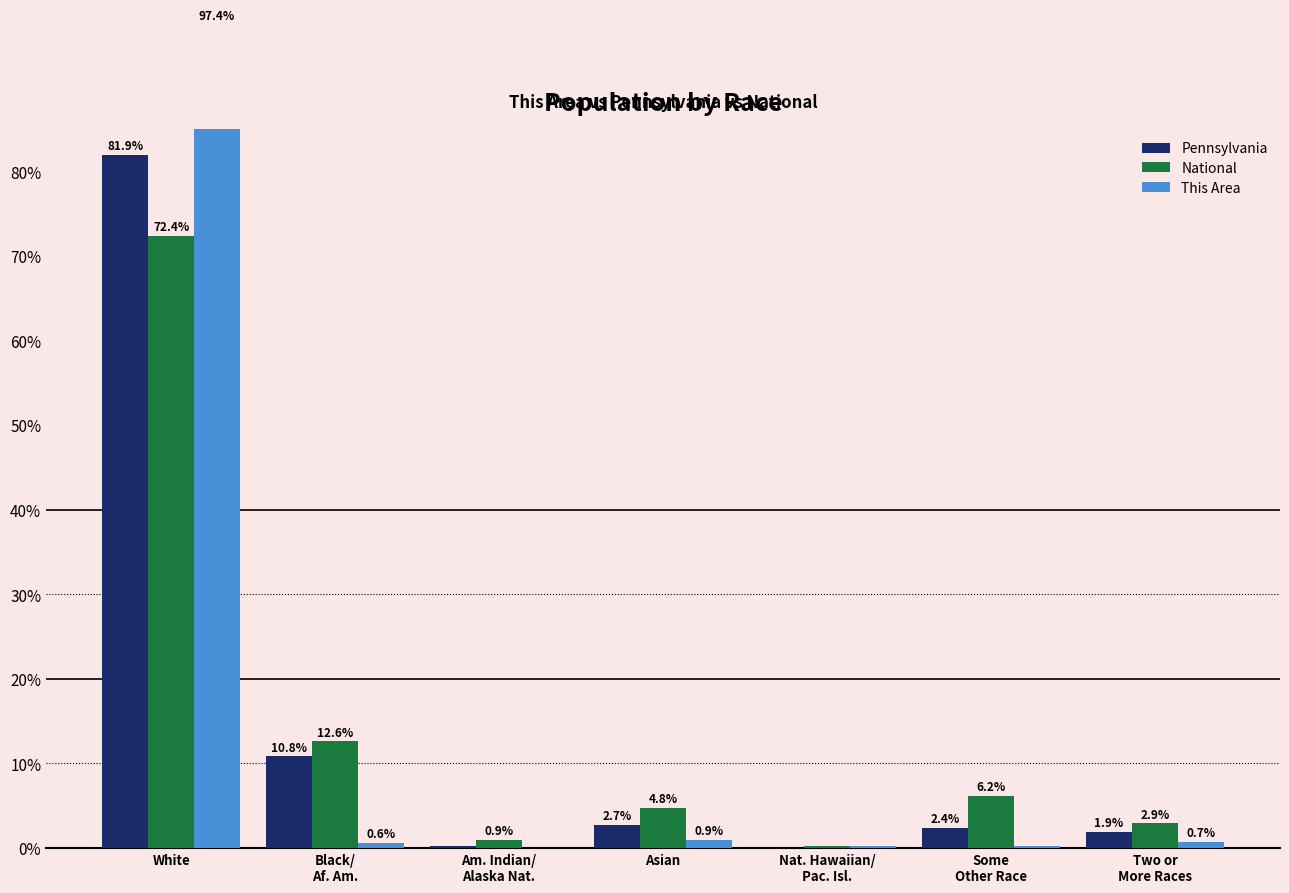

What is the maximum value for Pennsylvania?

81.9